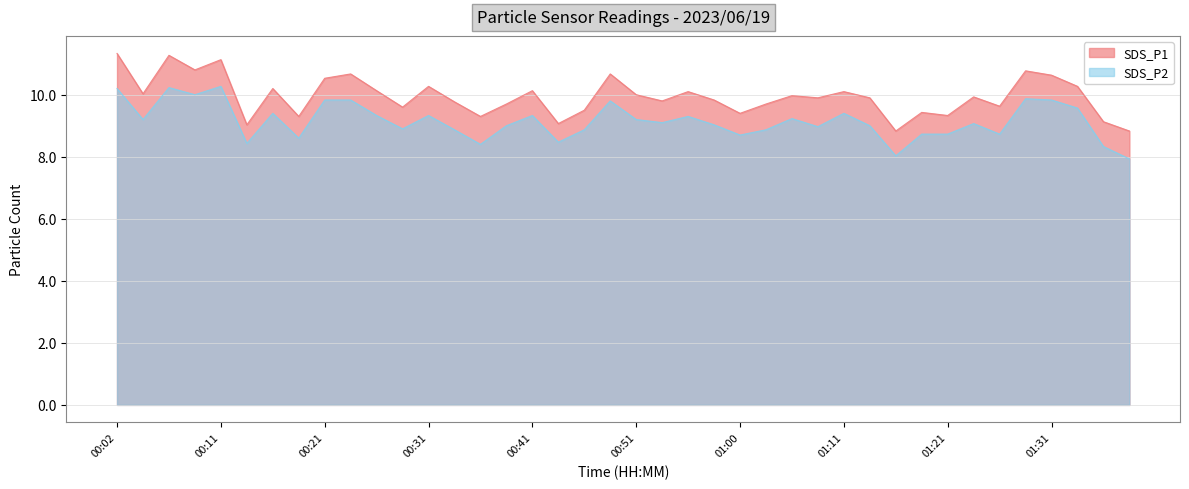

True or false: SDS_P1 and SDS_P2 intersect in this chart.

False